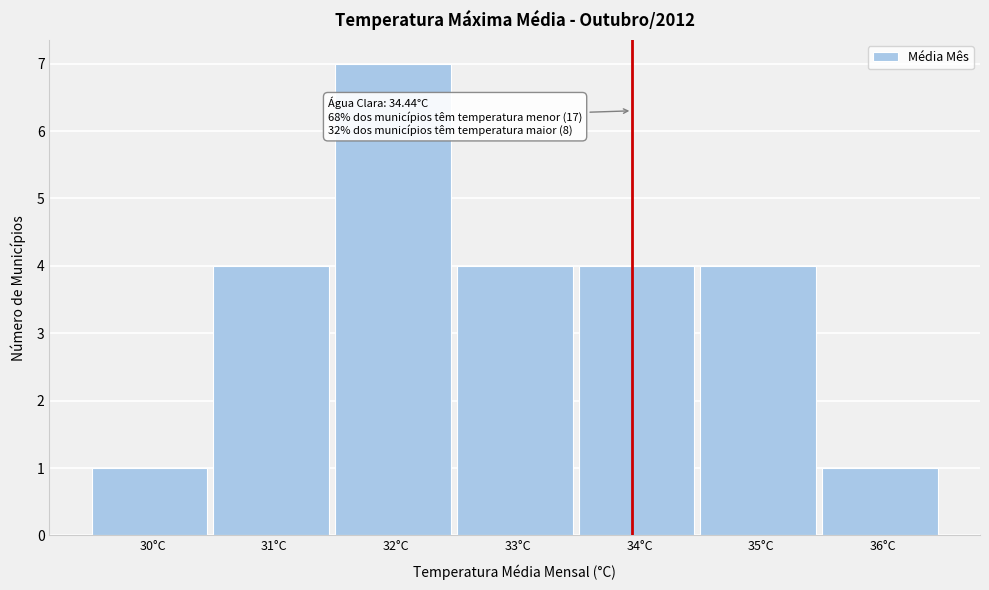

Reading right to left, what are all the values shown in this chart?

1	4	4	4	7	4	1